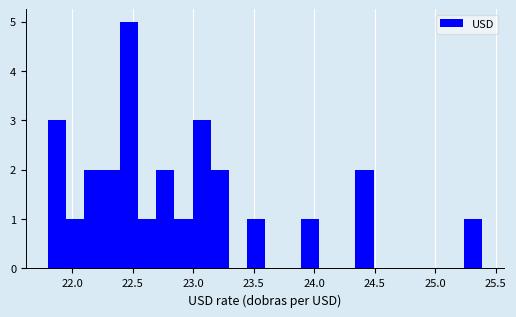

Read against the x-axis, roughly where is the centre of the tallest bar?

22.45